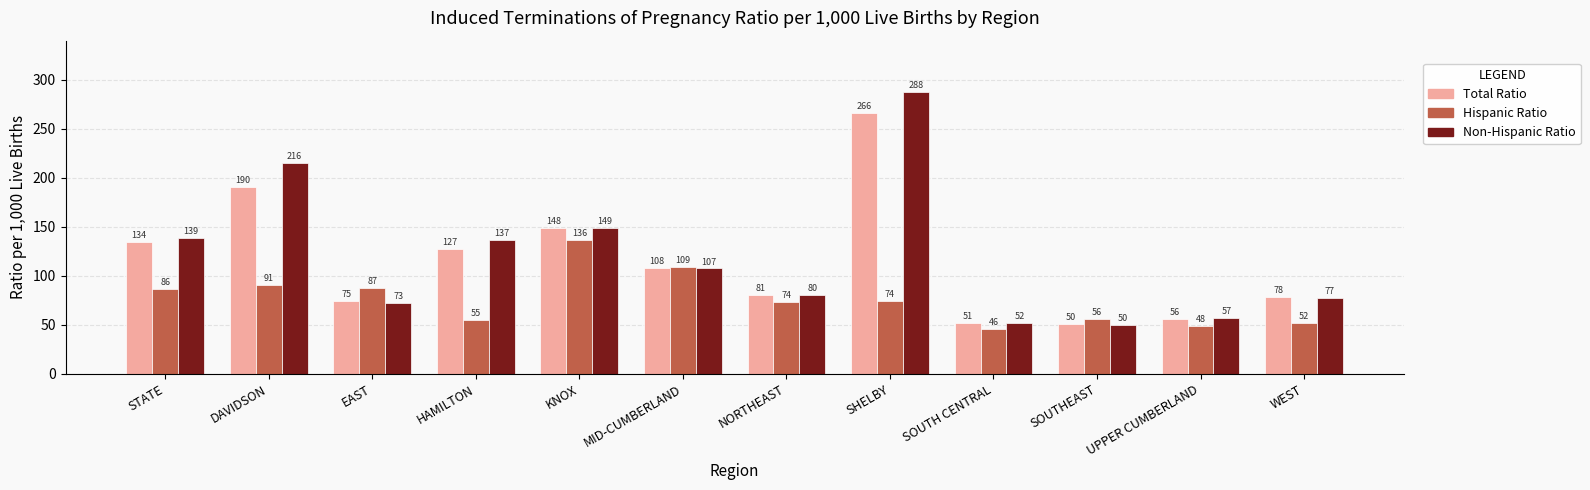

What is the lowest value of the Total Ratio series?

50.3